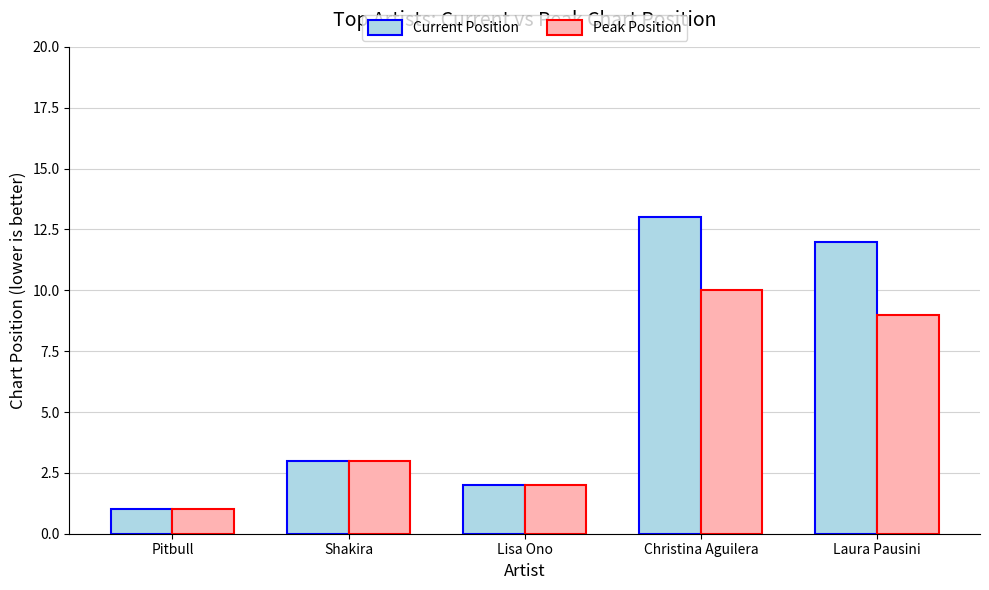

What value does the Current Position series have at Pitbull?

1